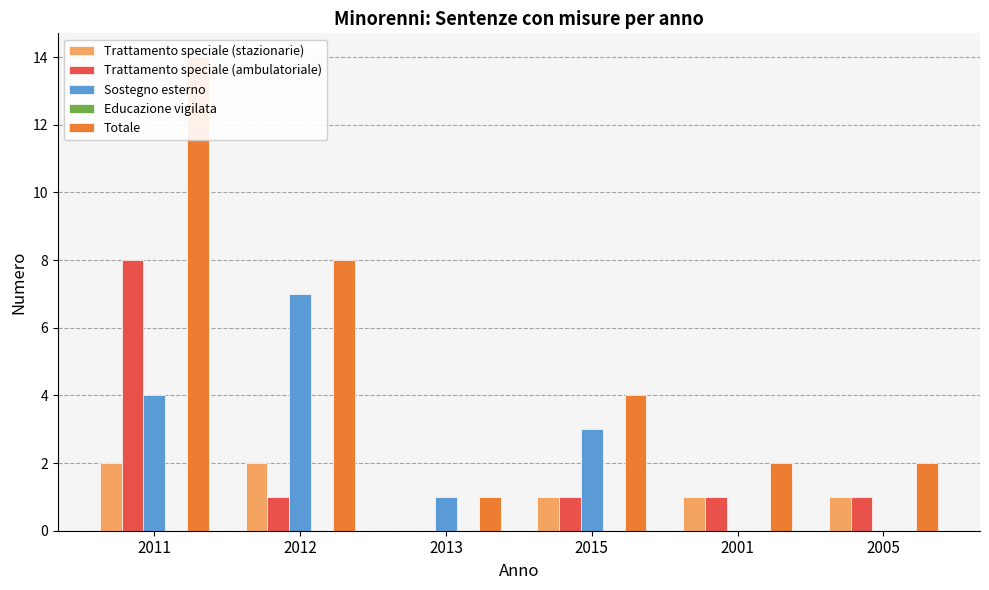

What is the label of the 4th bar from the left?

2015